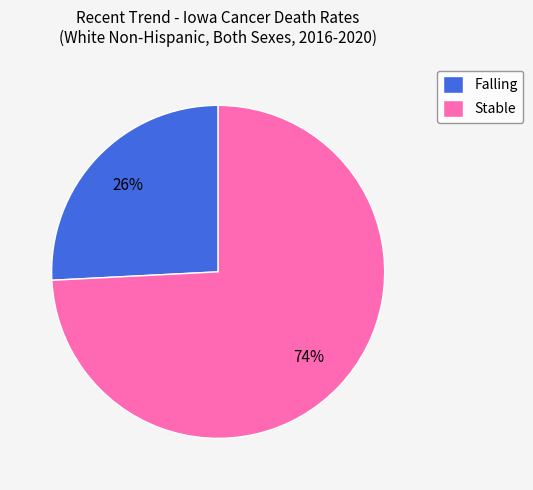

Which has a higher value, Falling or Stable?

Stable